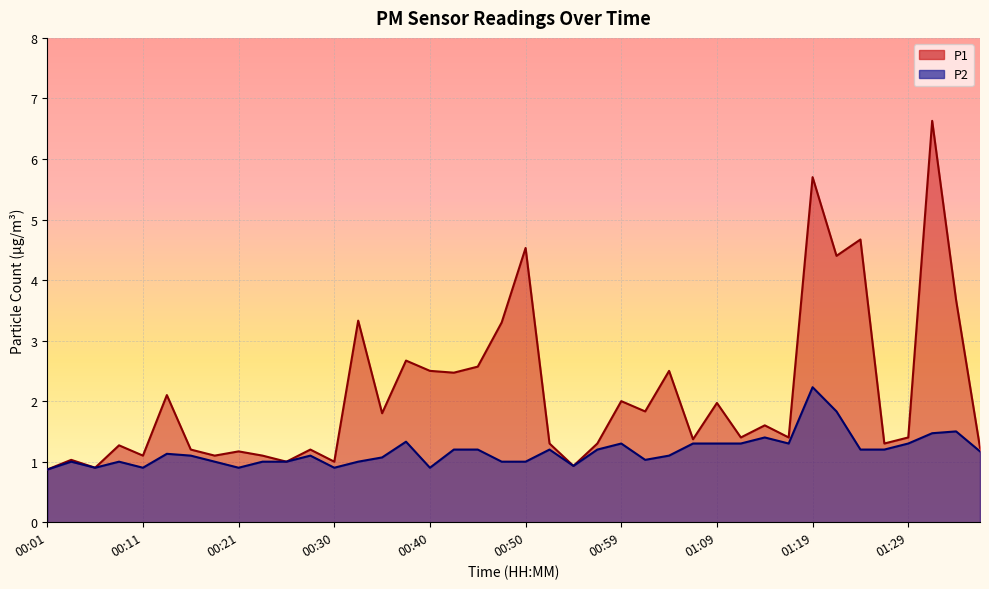

What is the label of the 25th point from the left?

00:59